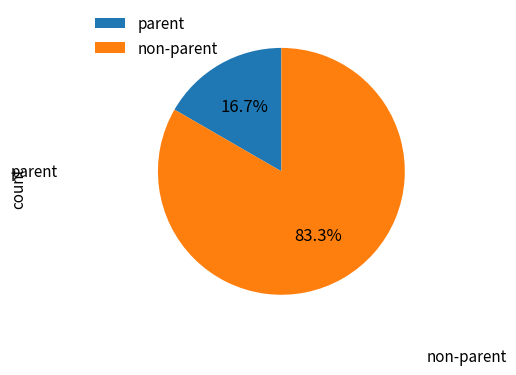

Which has a higher value, parent or non-parent?

non-parent